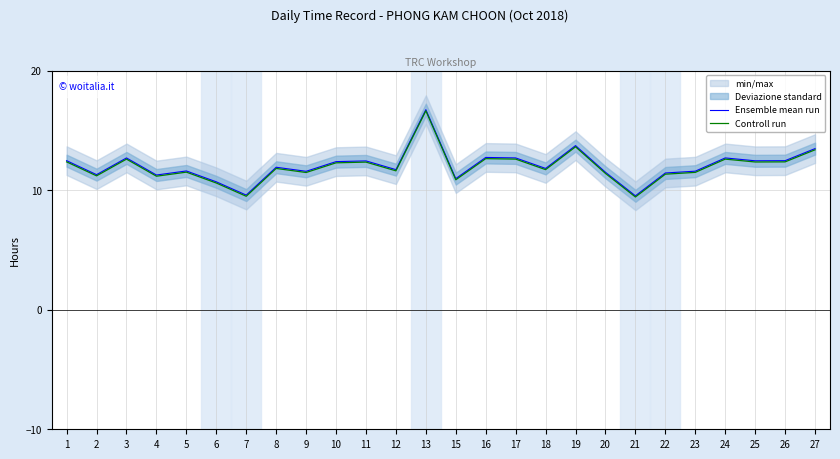

True or false: Controll run and Ensemble mean run intersect in this chart.

False